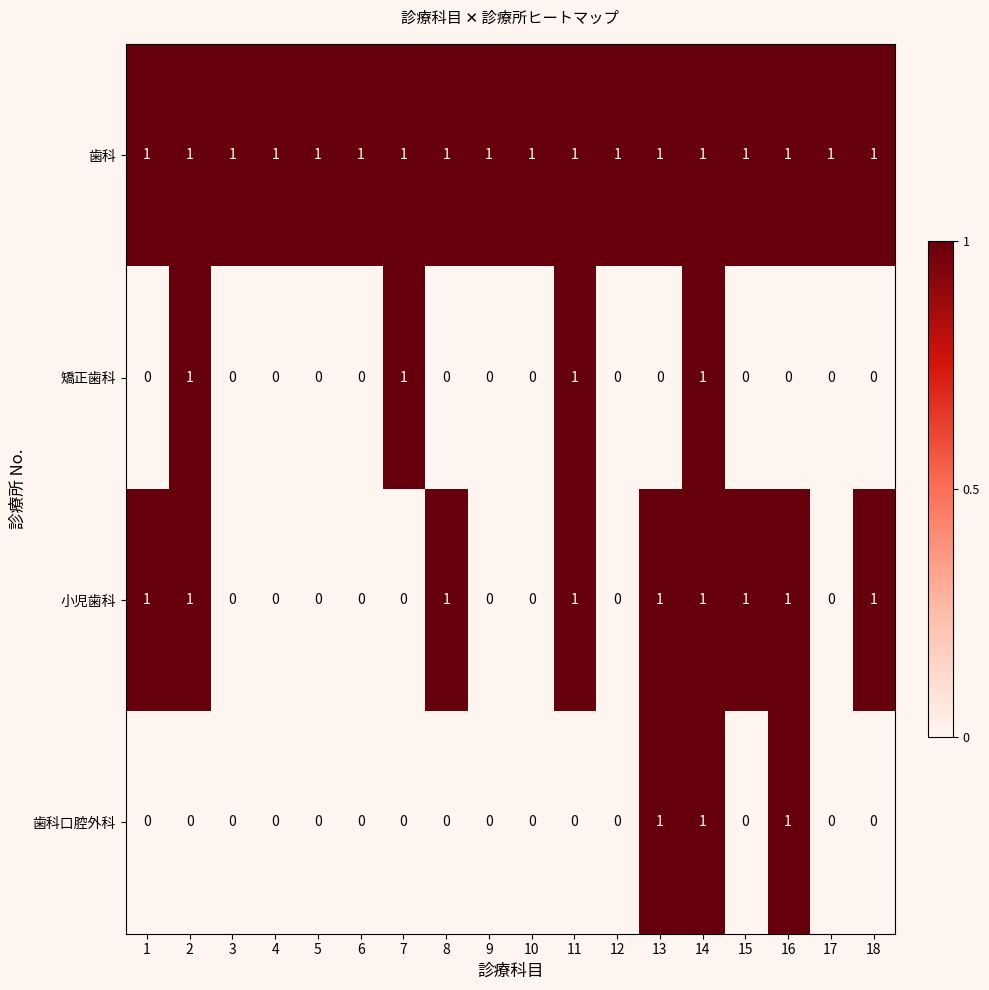

Count the number of data series in this chart.

4